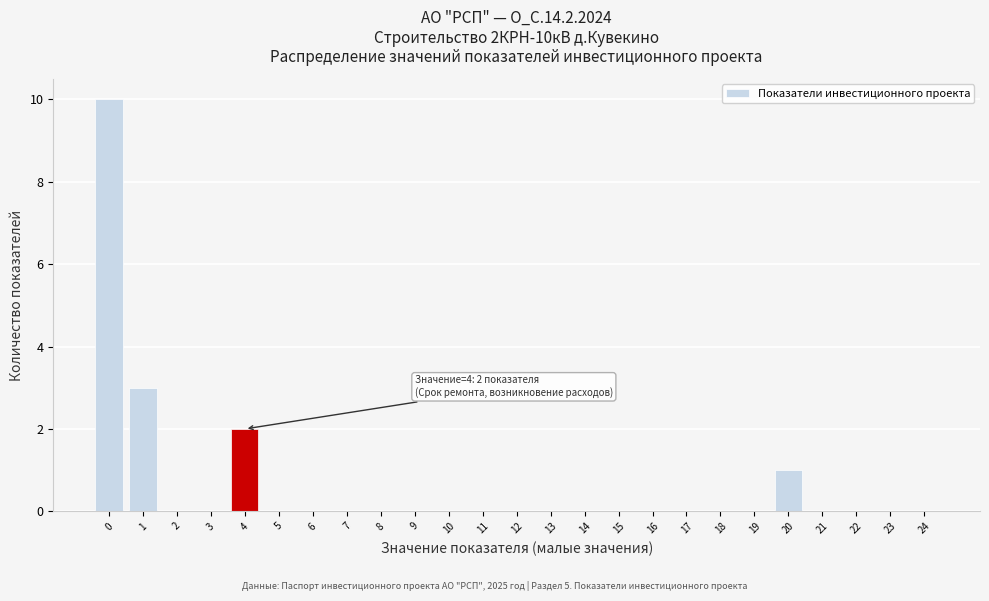

Reading left to right, list all the values displayed in this chart.

0=10	1=3	2=0	3=0	4=2	5=0	6=0	7=0	8=0	9=0	10=0	11=0	12=0	13=0	14=0	15=0	16=0	17=0	18=0	19=0	20=1	21=0	22=0	23=0	24=0